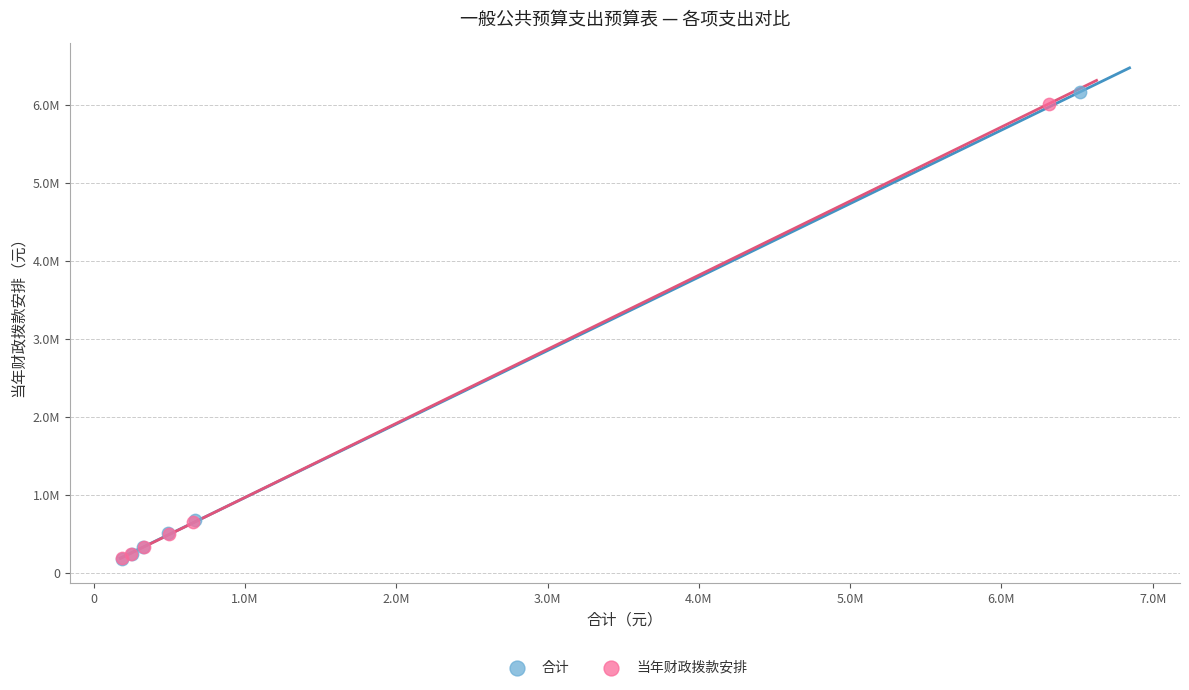

Which series contains the highest Y value?

合计